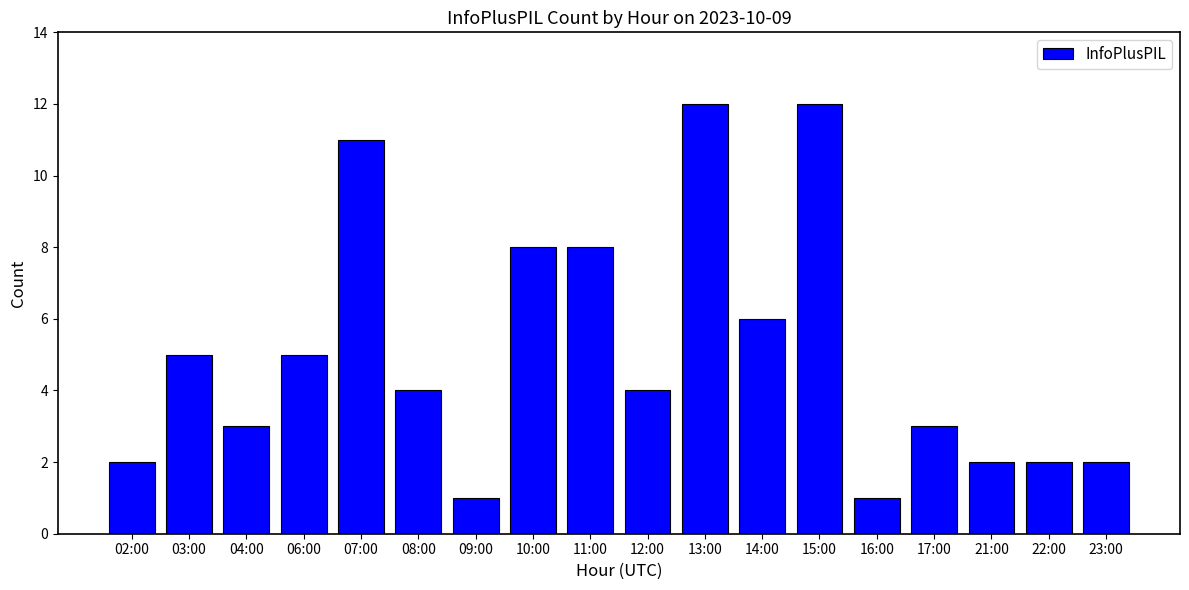

What is the smallest value displayed?

1